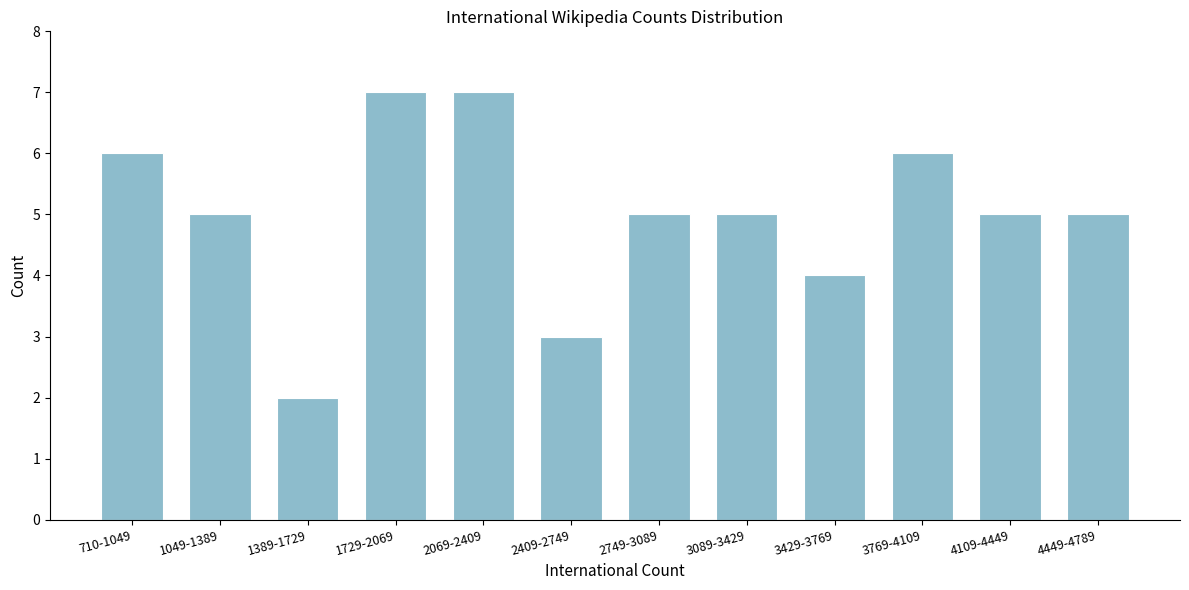

Reading left to right, extract all data points from this chart.

6	5	2	7	7	3	5	5	4	6	5	5